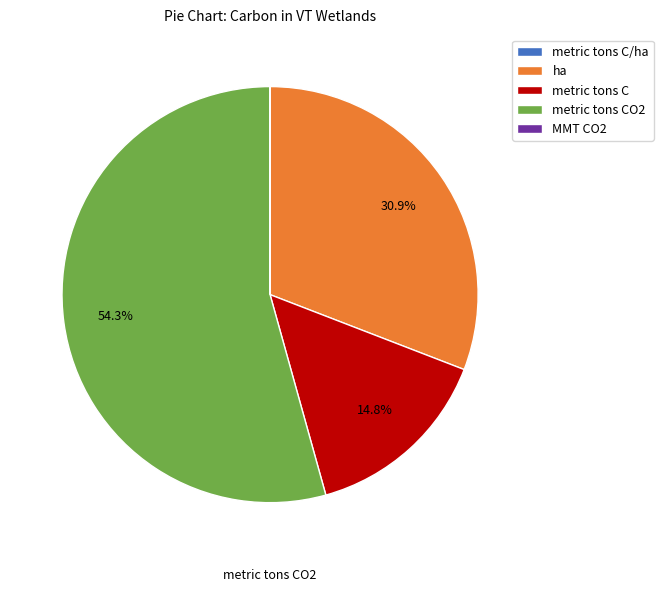

The ha slice represents 31% of the pie. True or false?

True